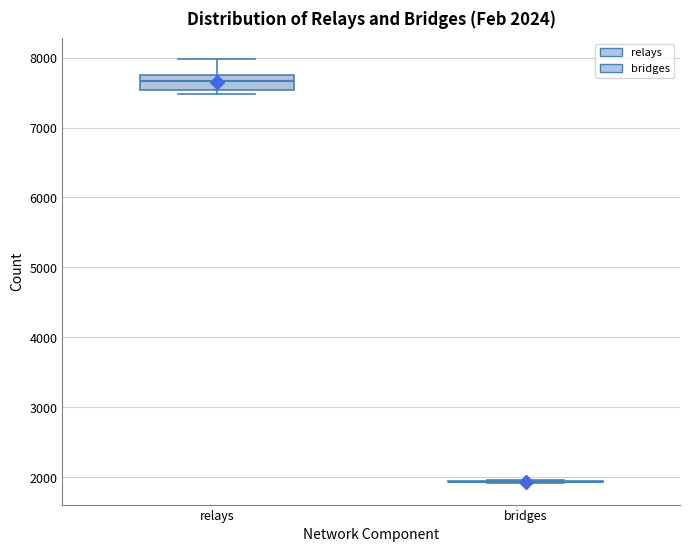

Comparing the boxes themselves (not the whiskers), which one is the tallest?

relays